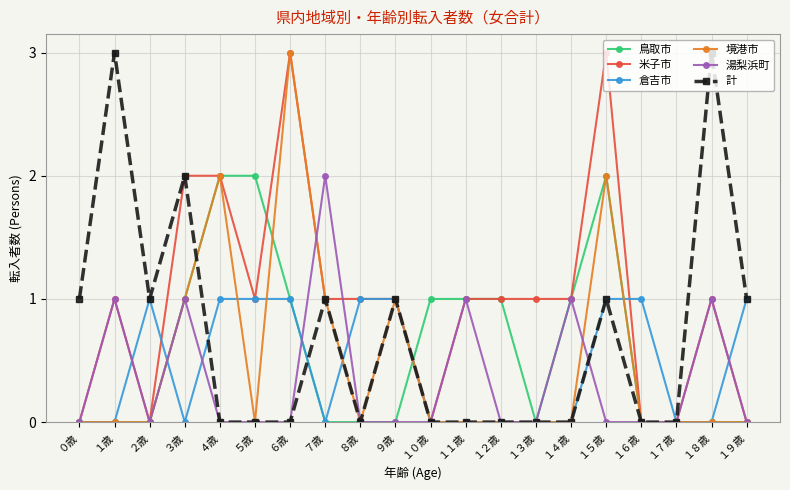

What is the total value across all series at ５歳?

4